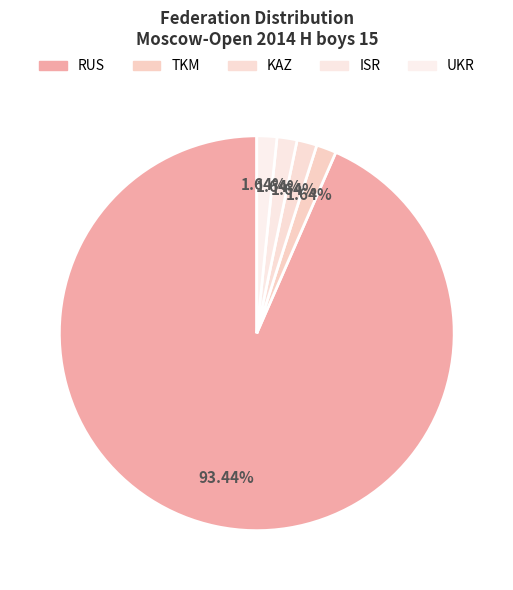

Combined, do RUS and ISR account for over 50%?

Yes